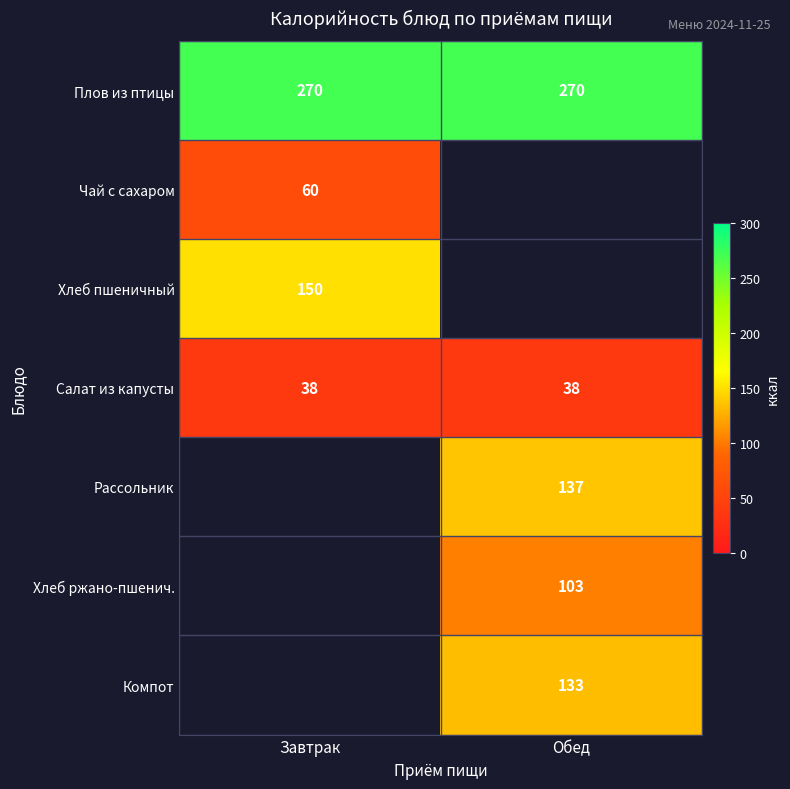

Is the value of Плов из птицы at Обед greater than the value of Хлеб ржано-пшенич. at Обед?

Yes